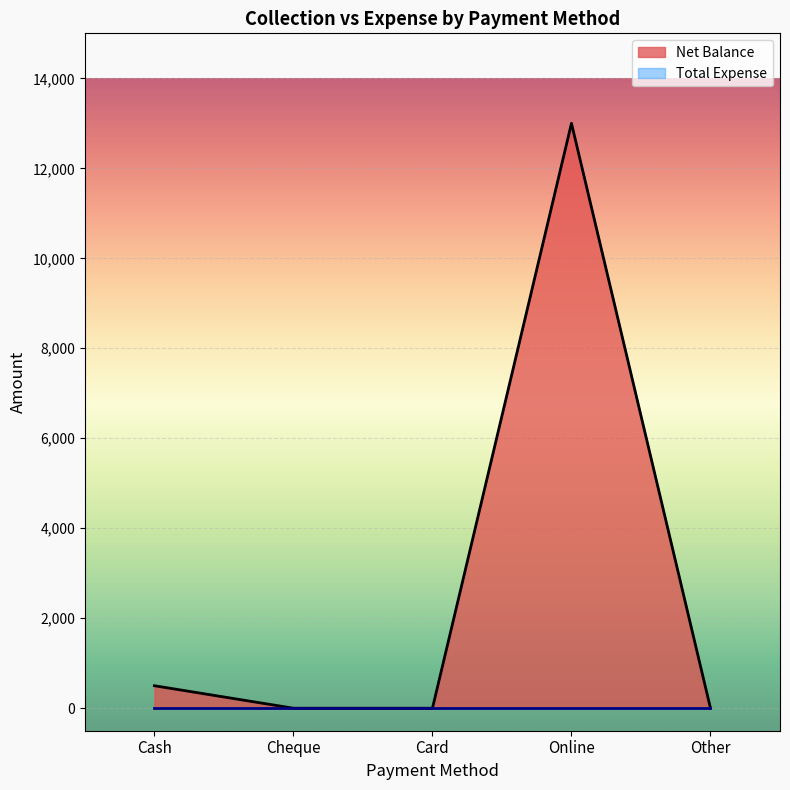

Is it true that the value at Other is -5701?

False